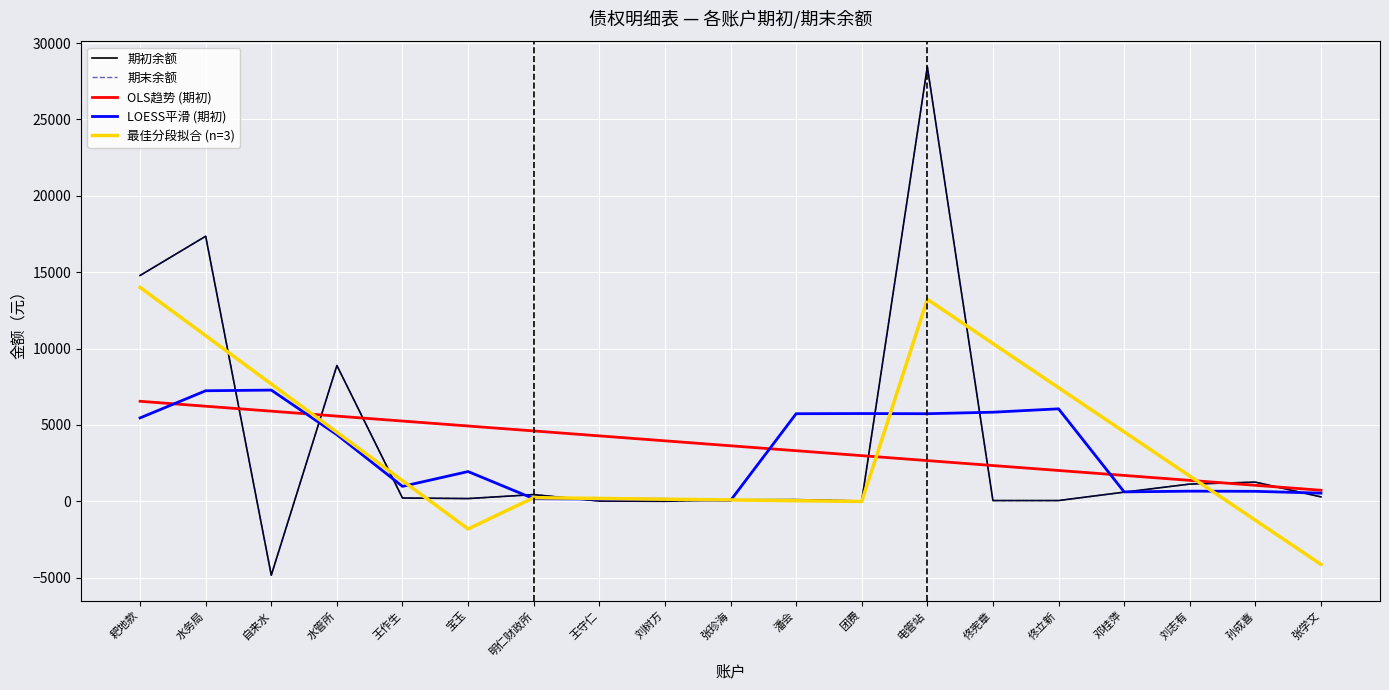

Which has a higher value, 电管站 or 潘会?

电管站